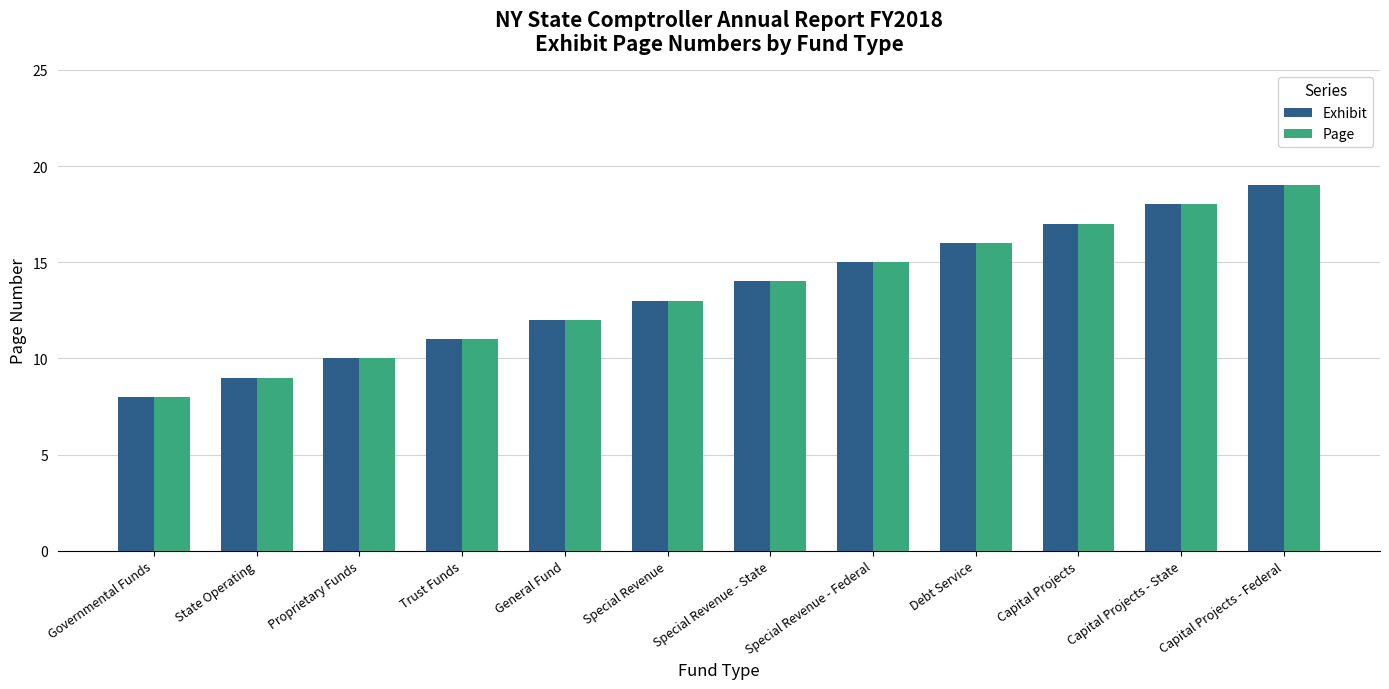

What value does the Exhibit series have at Special Revenue?

13